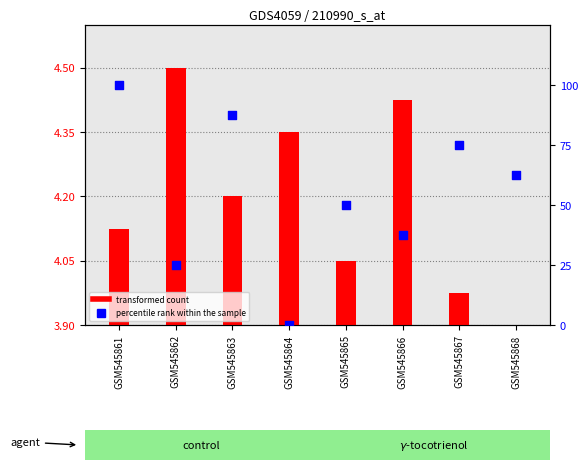

Which series reaches the minimum Y coordinate?

percentile rank within the sample